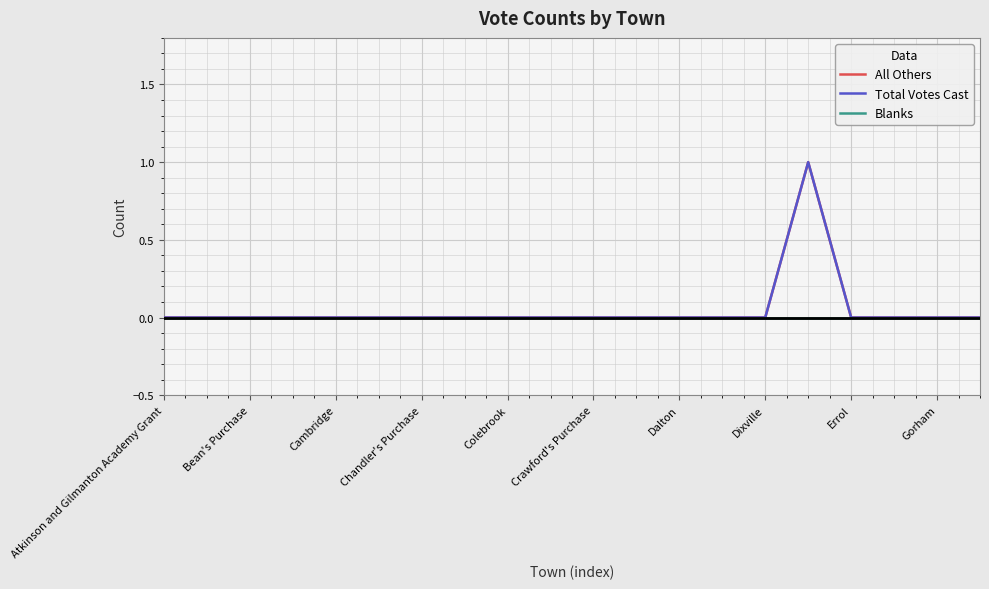

Reading left to right, what are all the values shown in this chart?

All Others: 0	0	0	0	0	0	0	0	0	0	0	0	0	0	0	1	0	0	0	0
Total Votes Cast: 0	0	0	0	0	0	0	0	0	0	0	0	0	0	0	1	0	0	0	0
Blanks: 0	0	0	0	0	0	0	0	0	0	0	0	0	0	0	0	0	0	0	0